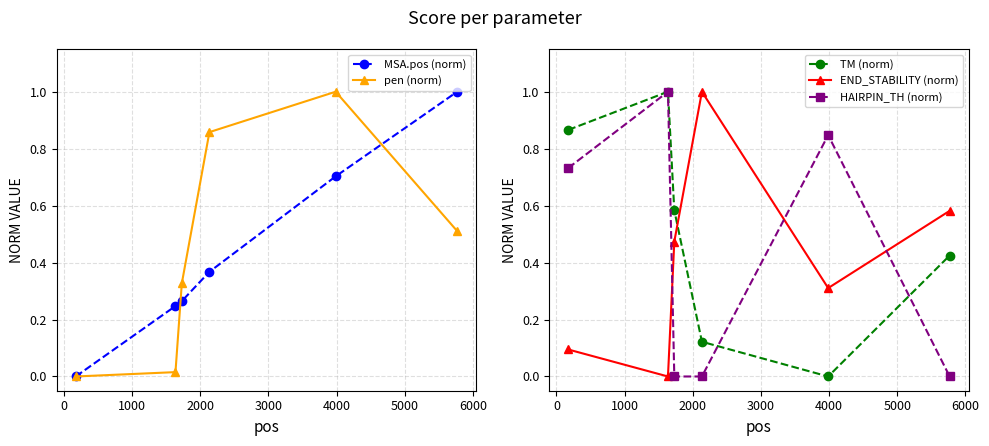

What is the maximum value for MSA.pos (norm)?

1.0